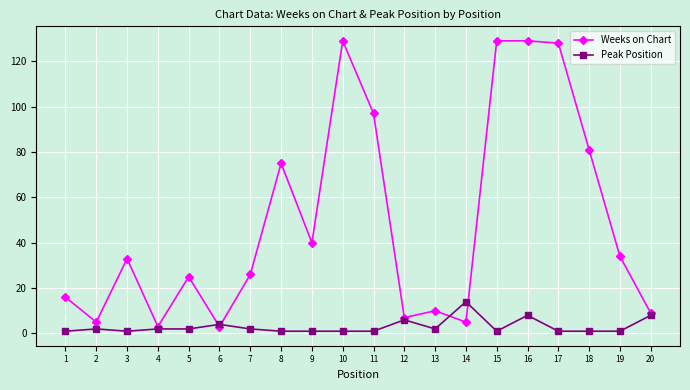

The value of Weeks on Chart at 20 is 9. True or false?

True